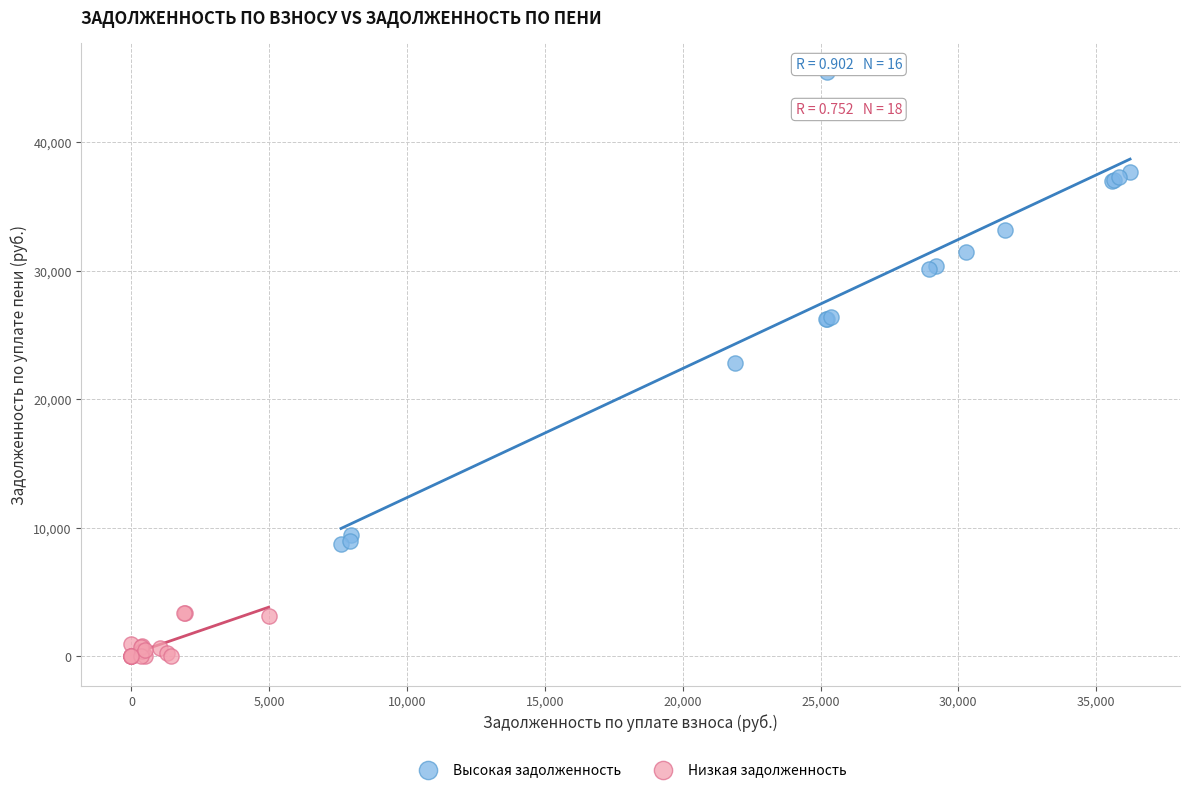

Which series has the largest Y range (max minus min)?

Высокая задолженность